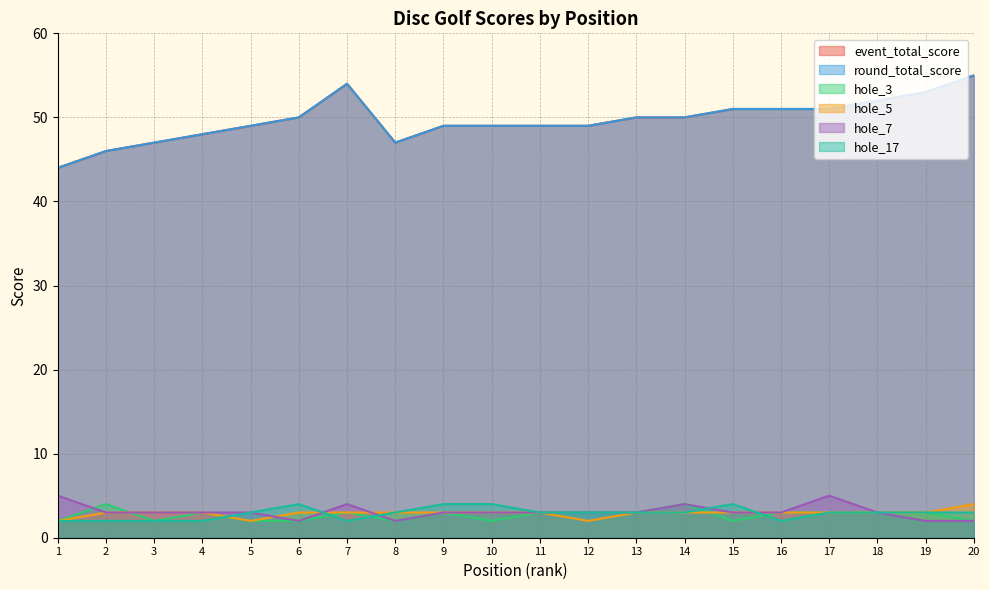

Which category has the lowest value across all series?

1